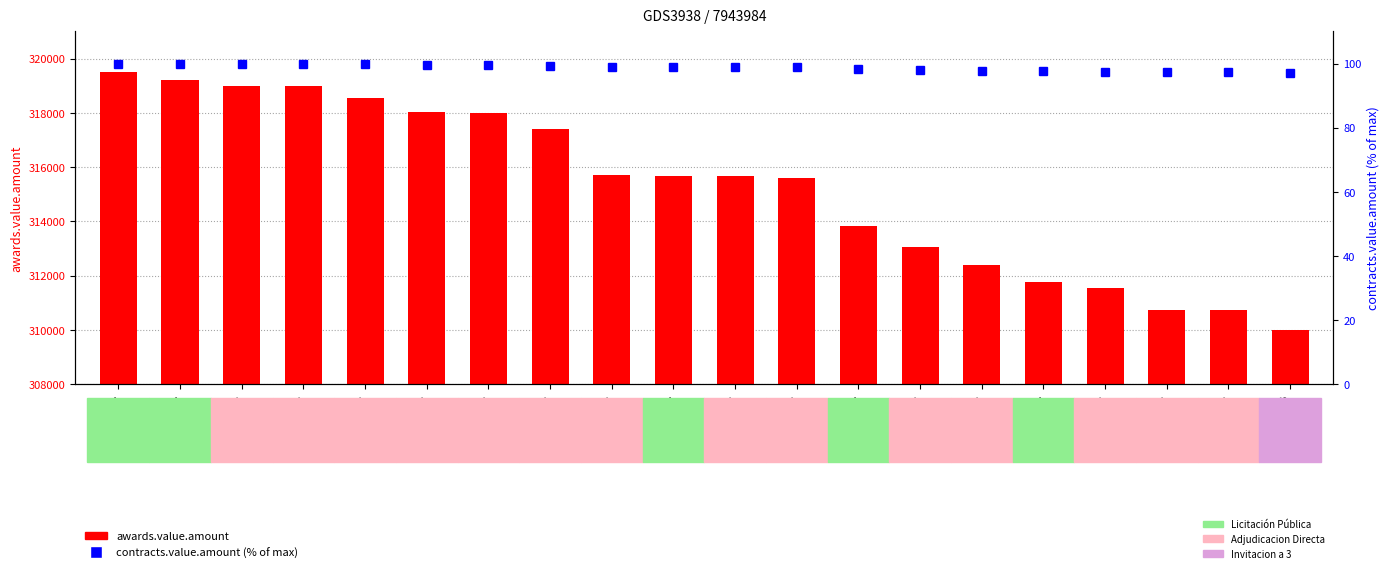

How many series are shown in this chart?

2